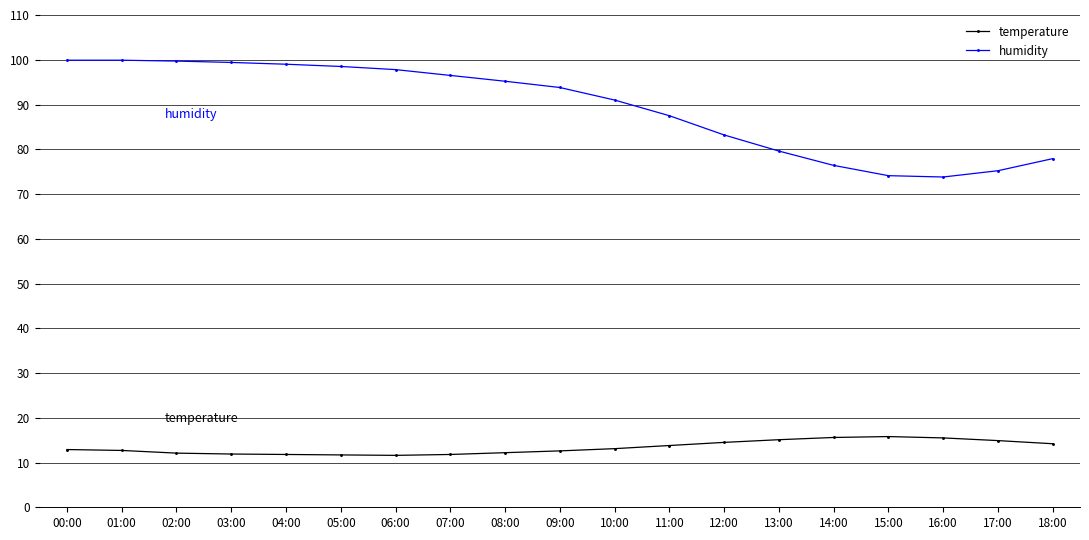

Is this an area chart (filled region under the line)?

No